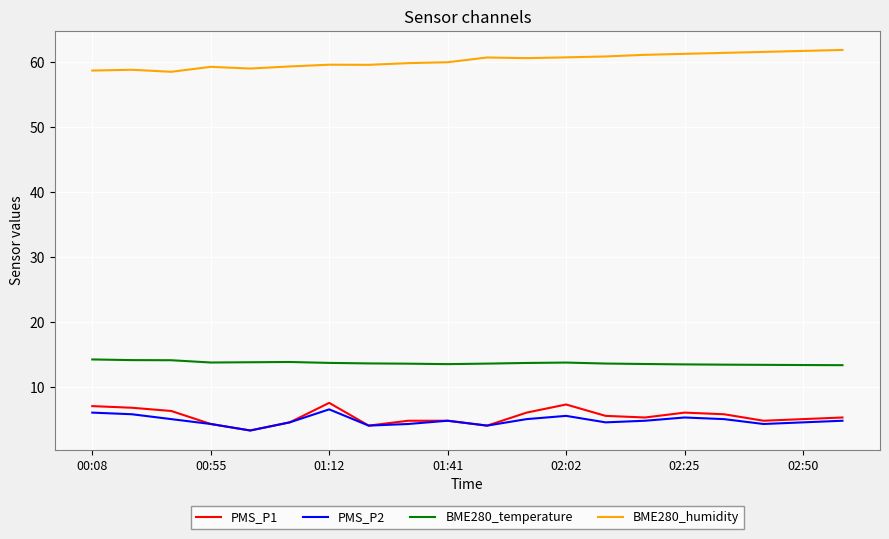

What is the difference between the second highest and minimum values in the BME280_humidity series?

3.2